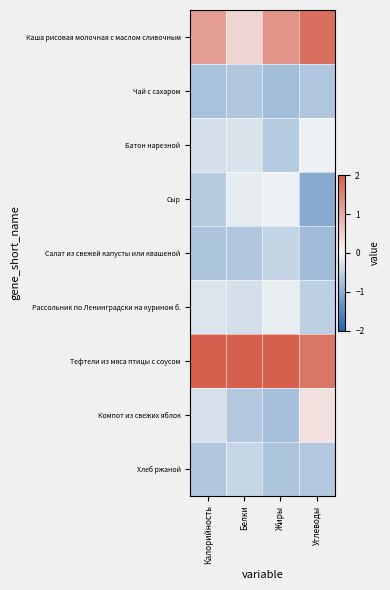

What is the spread (max minus min) of values at Жиры?

3.0